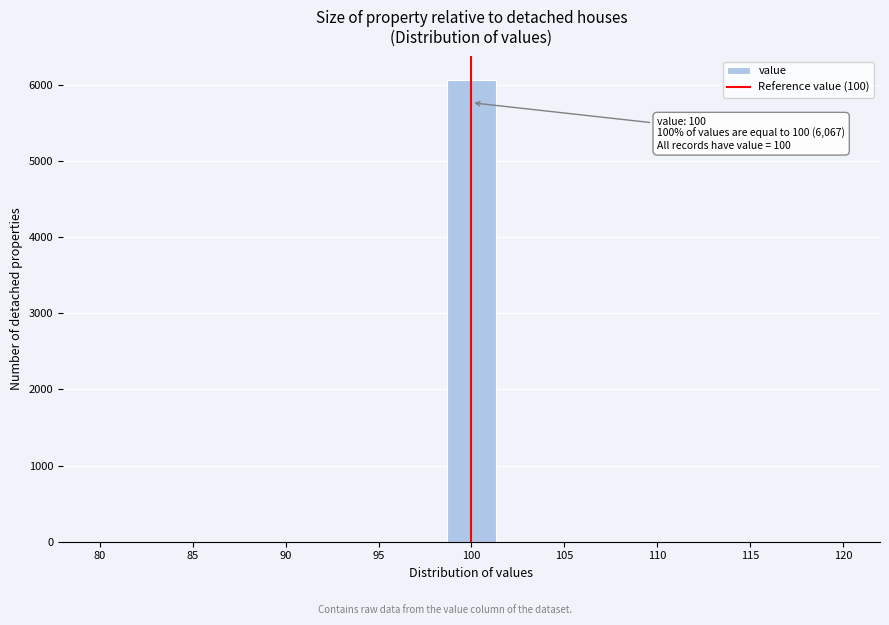

Which range on the x-axis has the tallest bar?

98.5 to 101.5